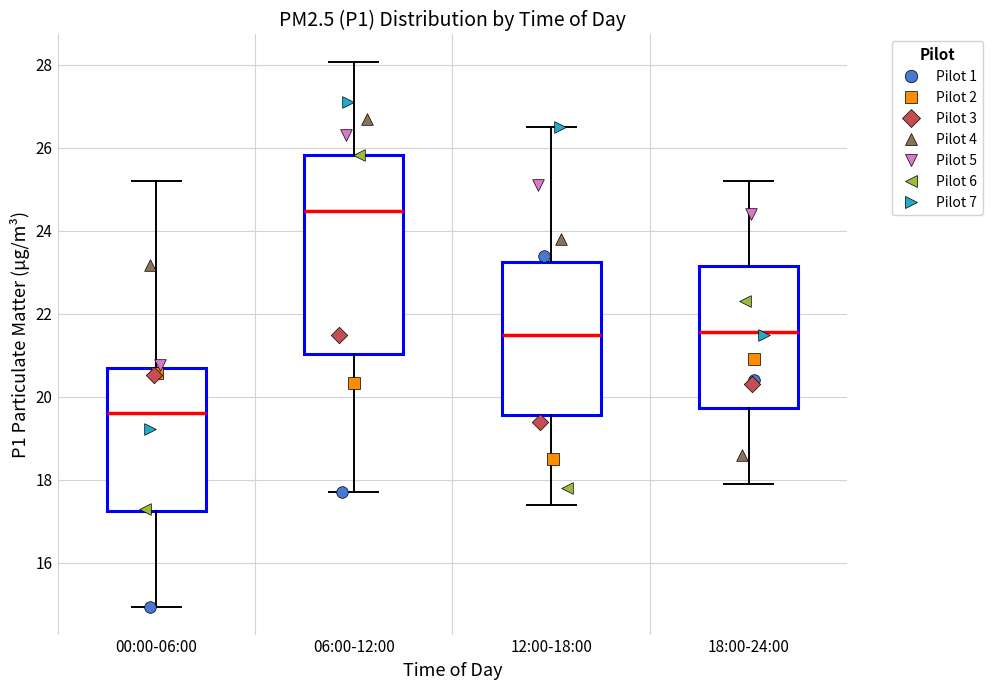

Reading left to right, transcribe this box plot: for each box, give where its median line is, the range the box spans, and where its two whiskers end, as read against the y-axis. The values are not printed on the chart, so give them approximately, as read against the axis.

00:00-06:00: median 19.6, box 17.2 to 20.6, whiskers 15.0 to 25.2
06:00-12:00: median 24.4, box 21.0 to 25.8, whiskers 17.8 to 28.0
12:00-18:00: median 21.6, box 19.6 to 23.2, whiskers 17.4 to 26.6
18:00-24:00: median 21.6, box 19.8 to 23.2, whiskers 18.0 to 25.2